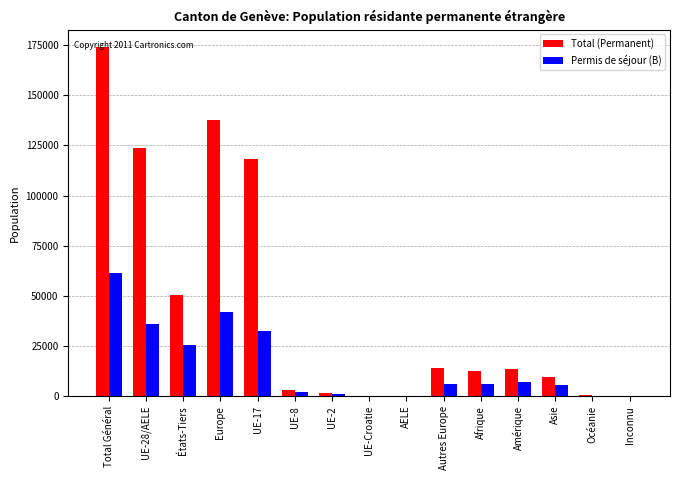

What is the difference between the Total (Permanent) values at UE-Croatie and UE-2?

1341